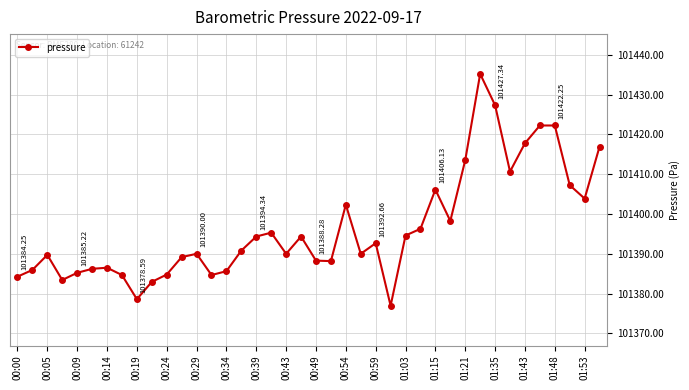

What is the sum of all values?

4055857.2